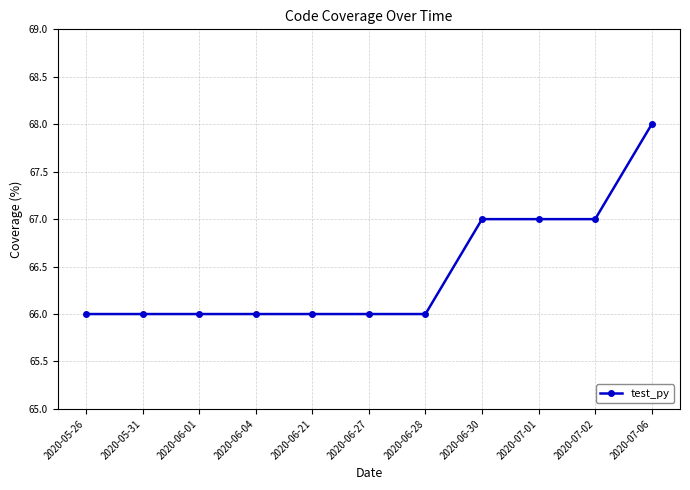

What position from the right is 2020-06-21?

7